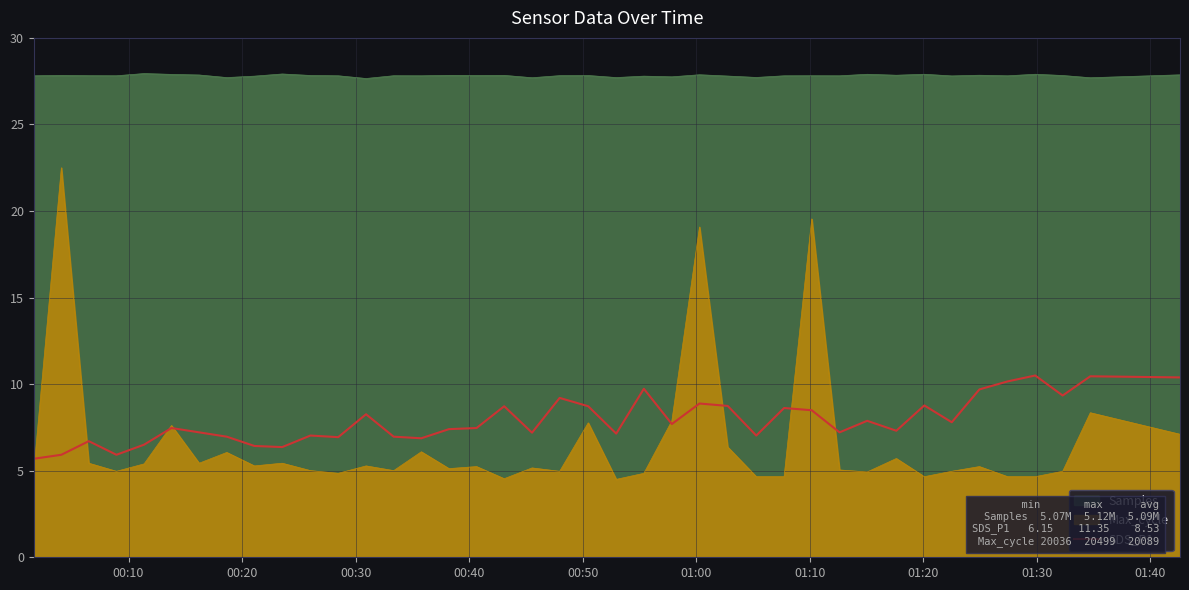

What is the average value?

7.9